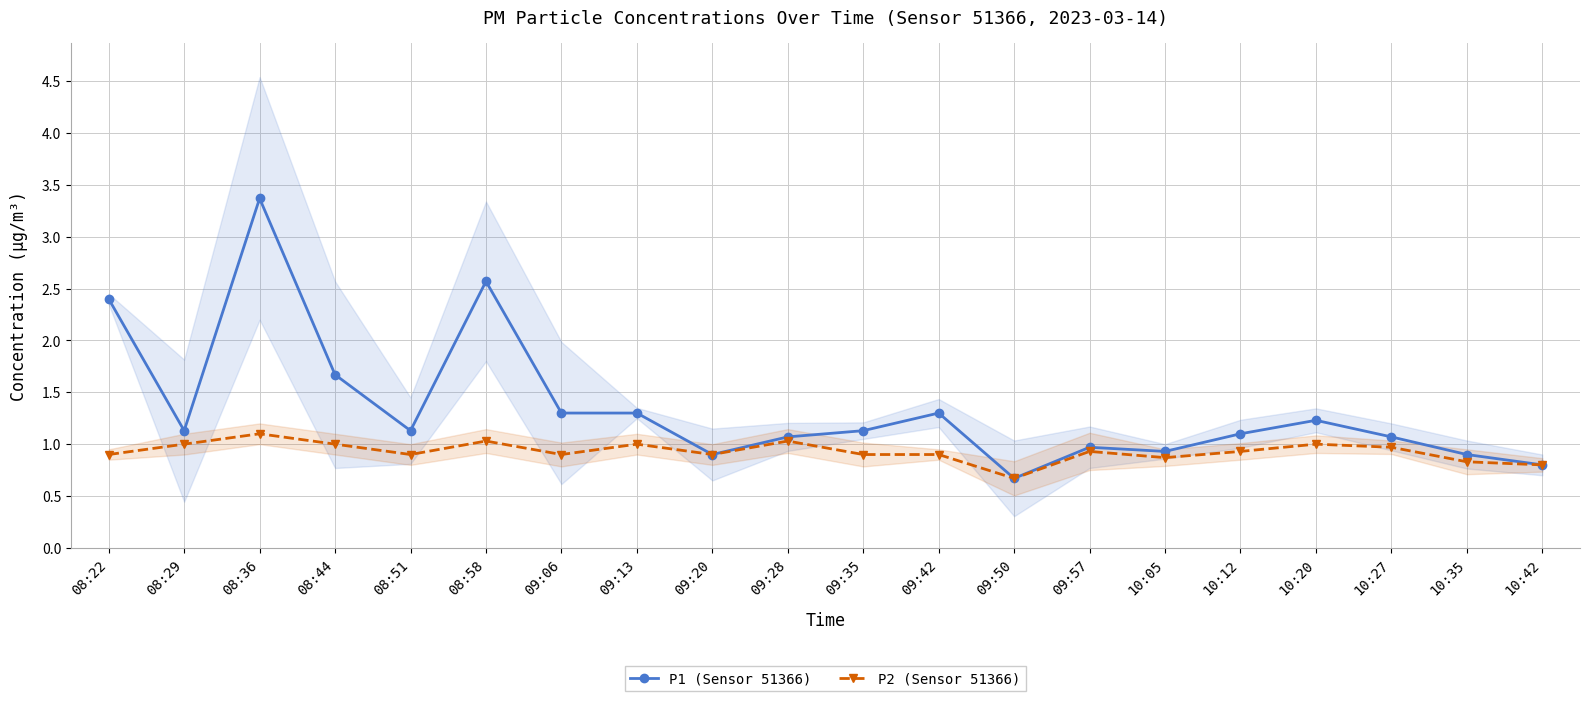

What is the approximate value of P1 (Sensor 51366) at 09:13?

1.3